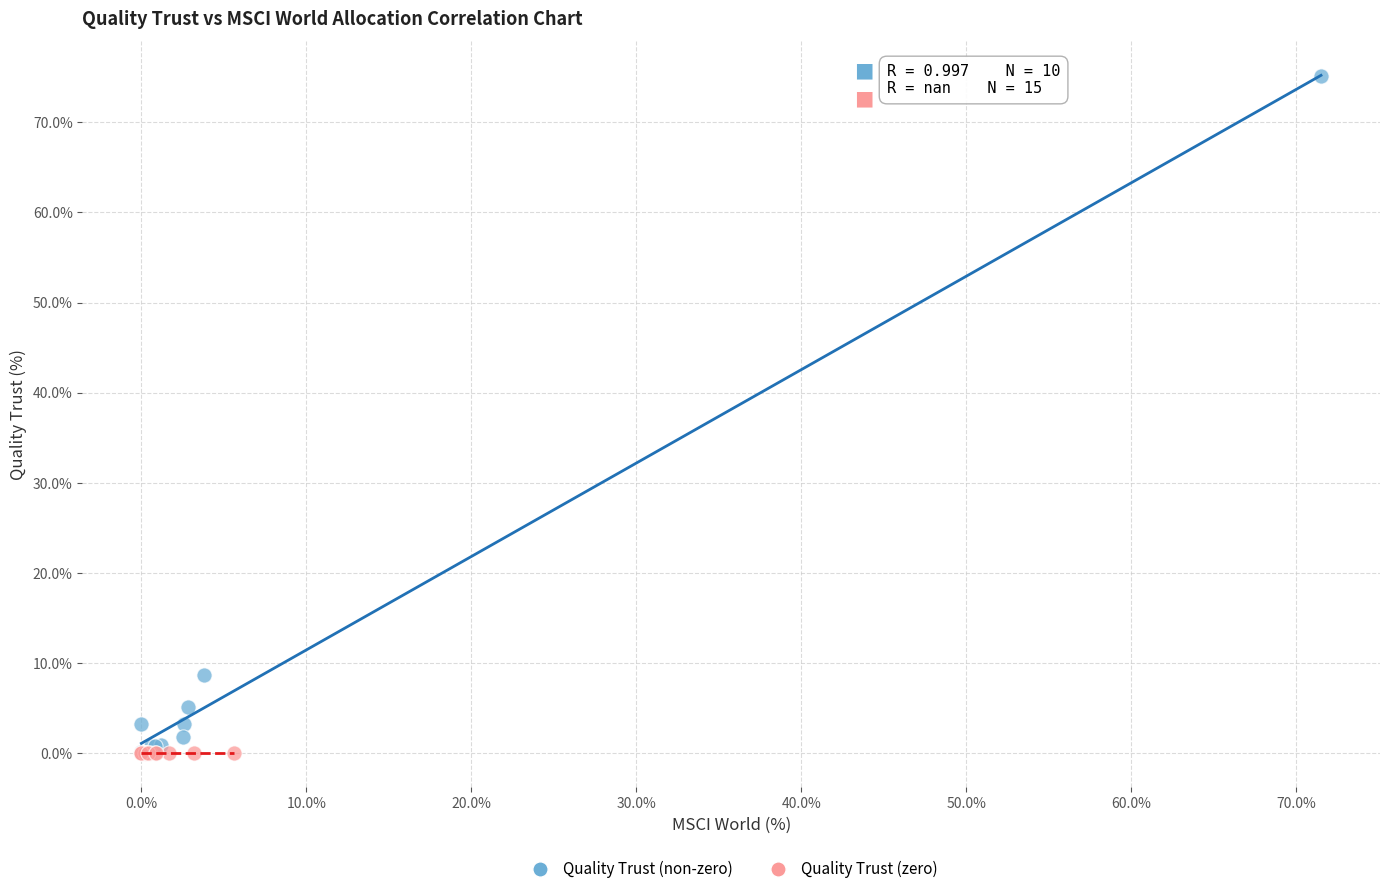

Which series contains the highest Y value?

Quality Trust (non-zero)